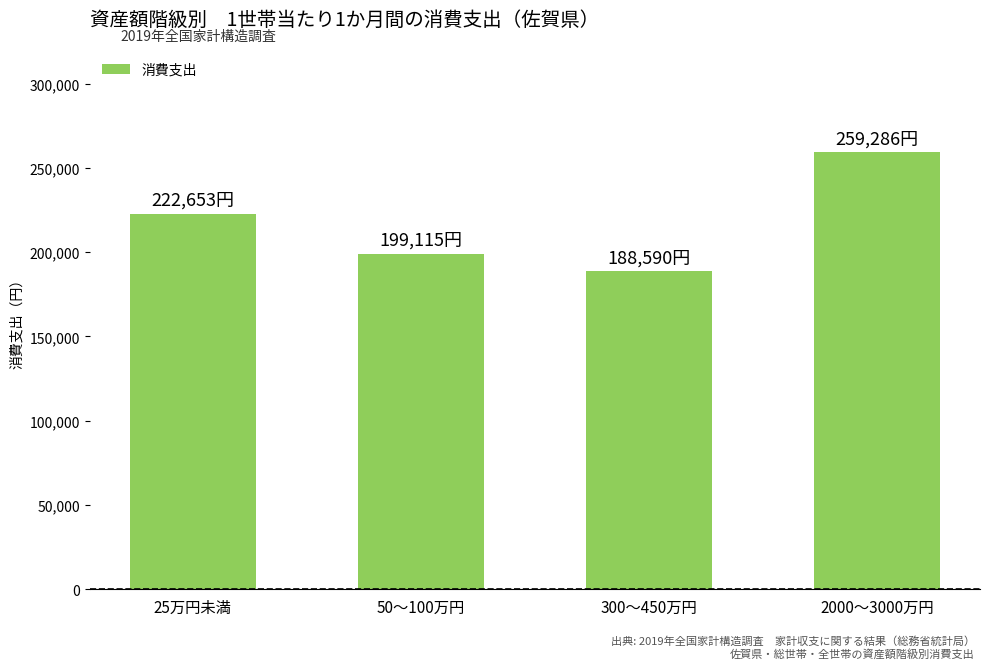

Reading left to right, list all the values displayed in this chart.

222653	199115	188590	259286